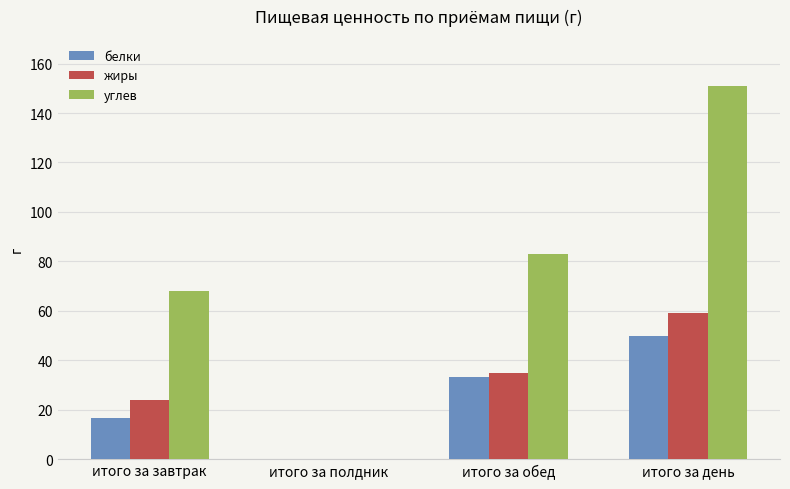

Count the number of categories in the chart.

4